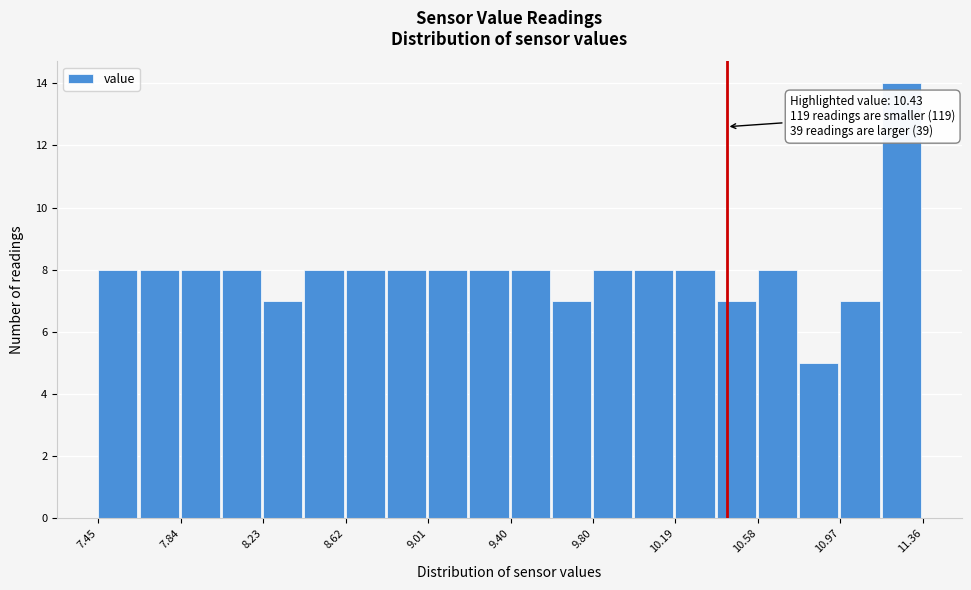

Around what value on the x-axis is the tallest bar? Give the approximate position of its centre, as read against the axis.

11.25